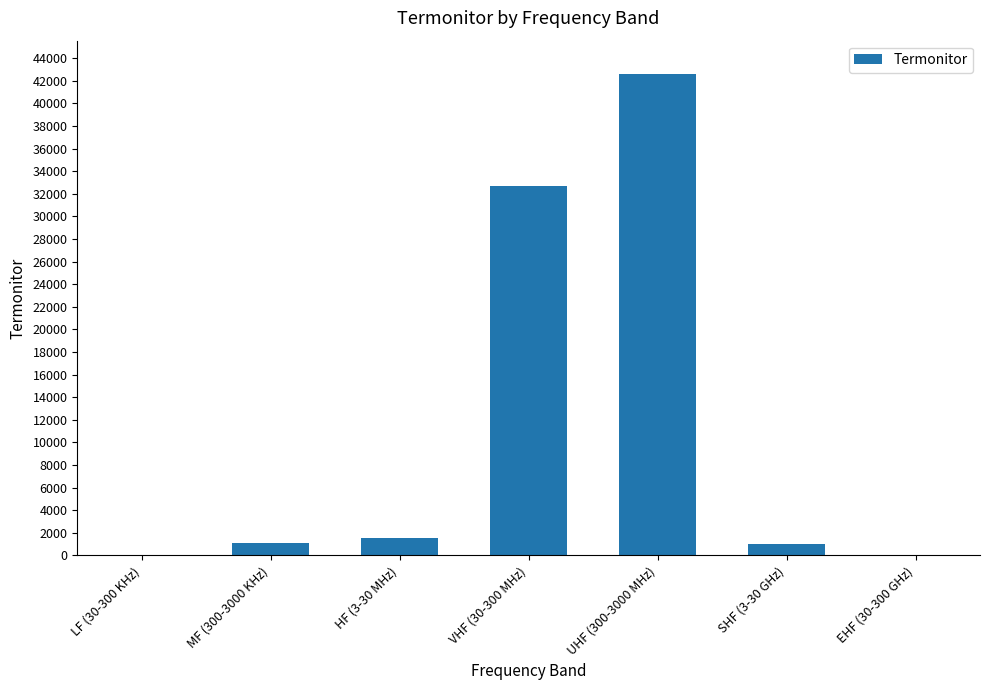

What is the sum of all values?

78905